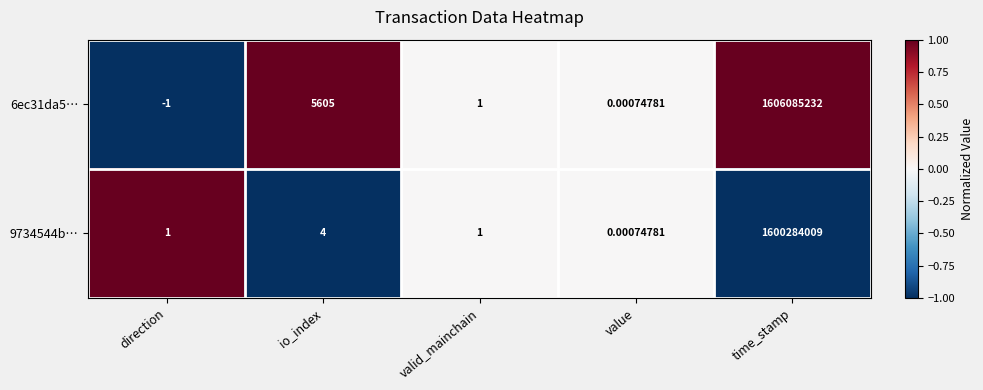

List the labels in order of 6ec31da5… value, smallest first.

direction, value, valid_mainchain, io_index, time_stamp